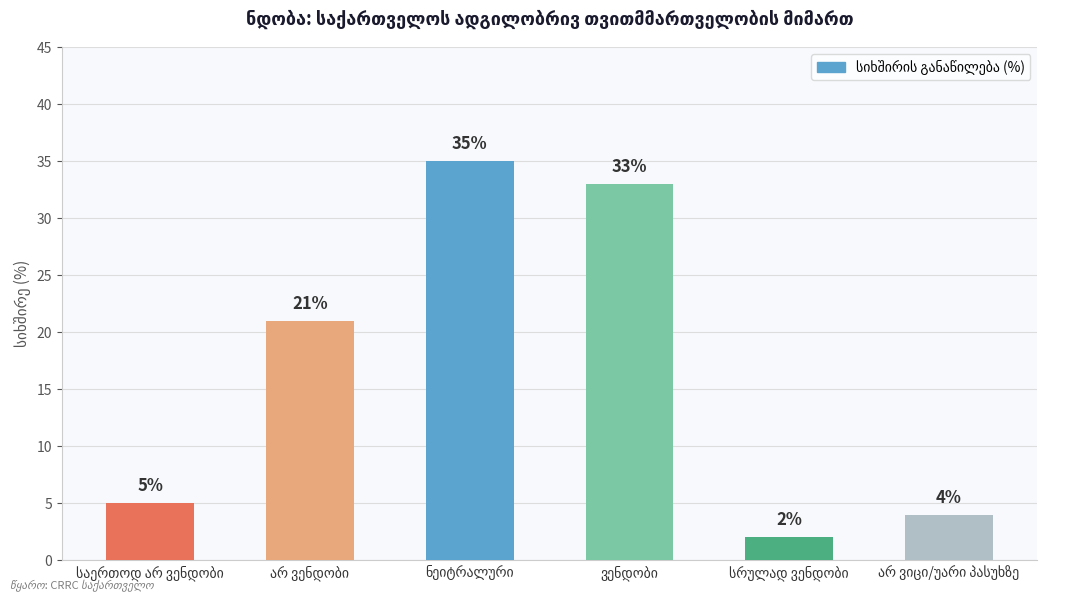

What is the average value?

17